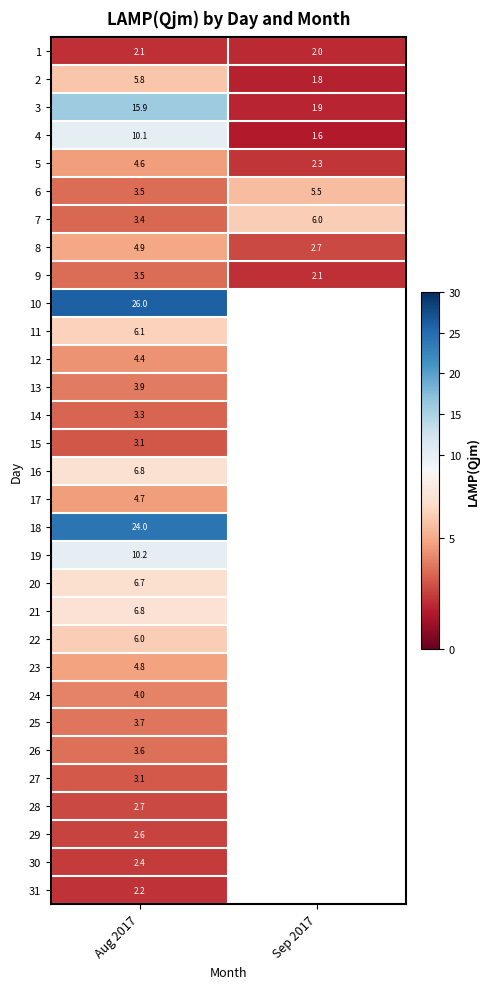

At how many categories does at least one series exceed 9?

1